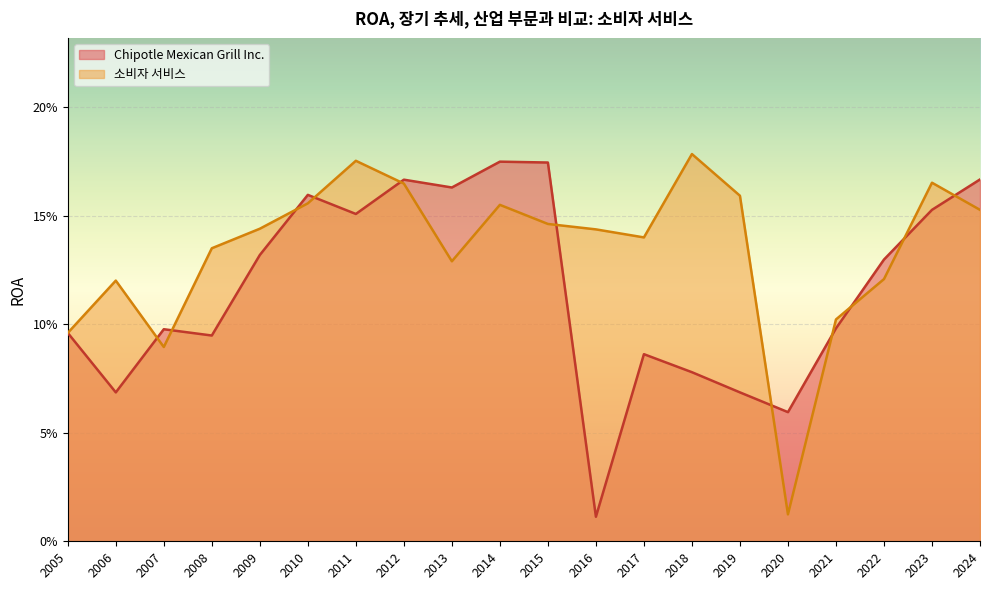

Rank the categories by 소비자 서비스 value from lowest to highest.

2020, 2007, 2005, 2021, 2006, 2022, 2013, 2008, 2017, 2016, 2009, 2015, 2024, 2014, 2010, 2019, 2012, 2023, 2011, 2018